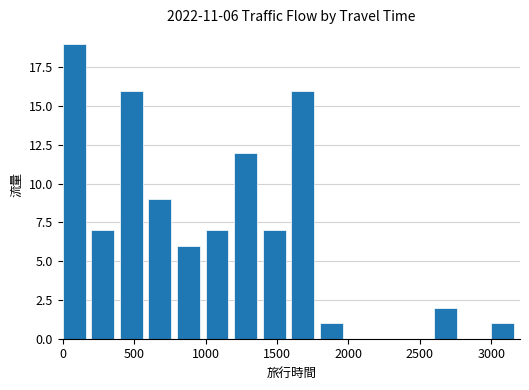

What is the greatest value displayed?

19